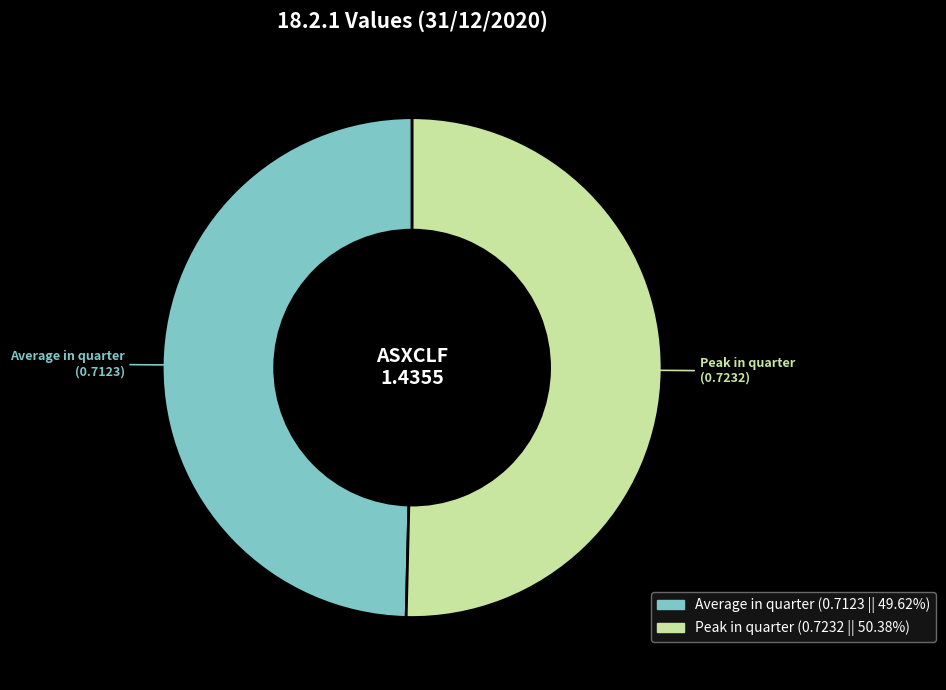

Rank the categories by value from highest to lowest.

Peak in quarter, Average in quarter